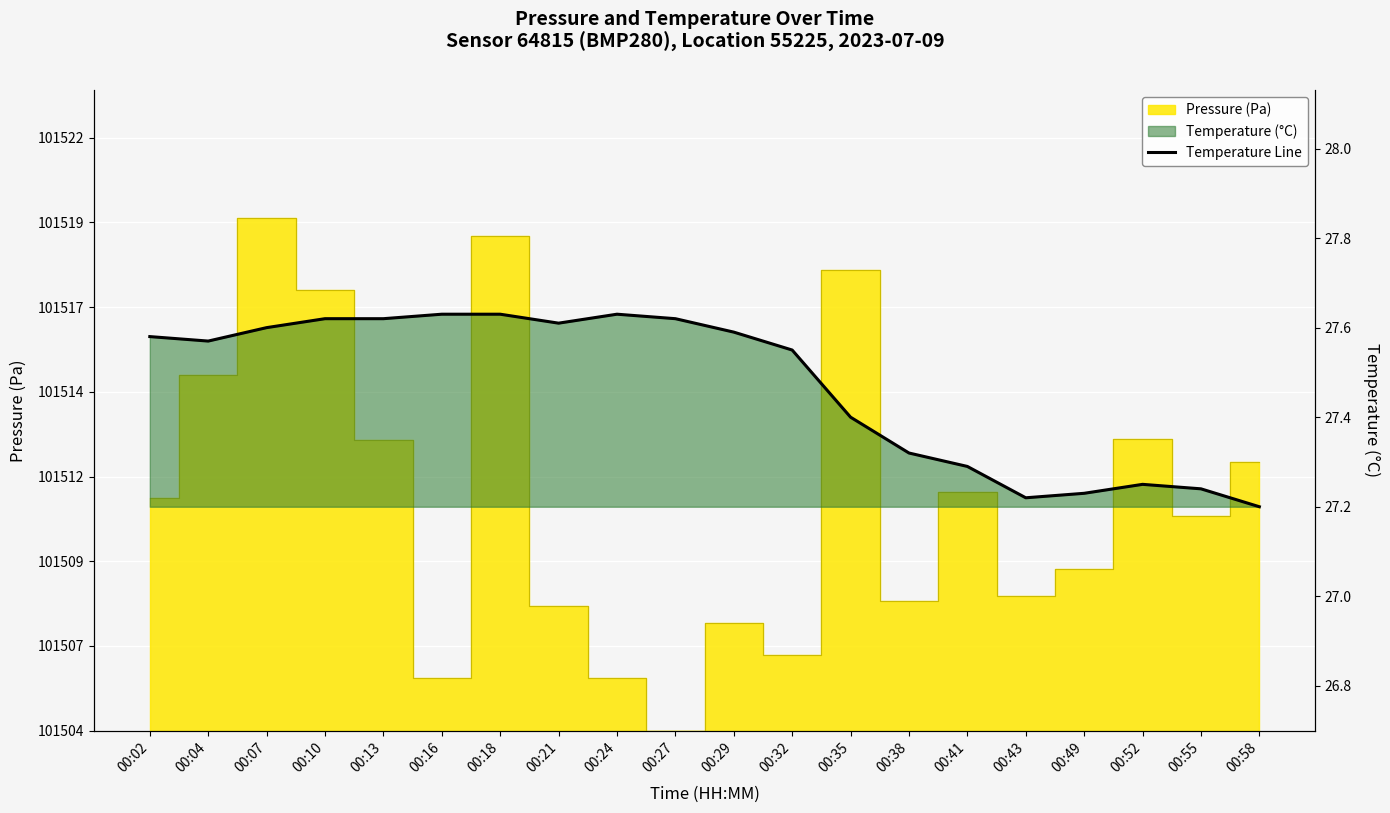

What is the value of the 8th point from the left?

27.6